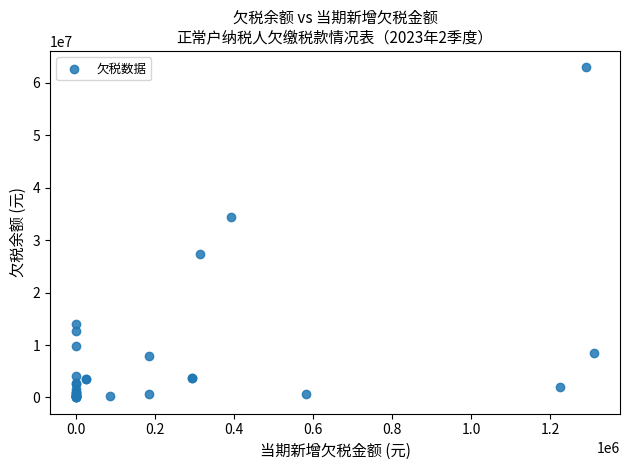

What Y value in the scatter plot is closest to 31480197?

34491411.6